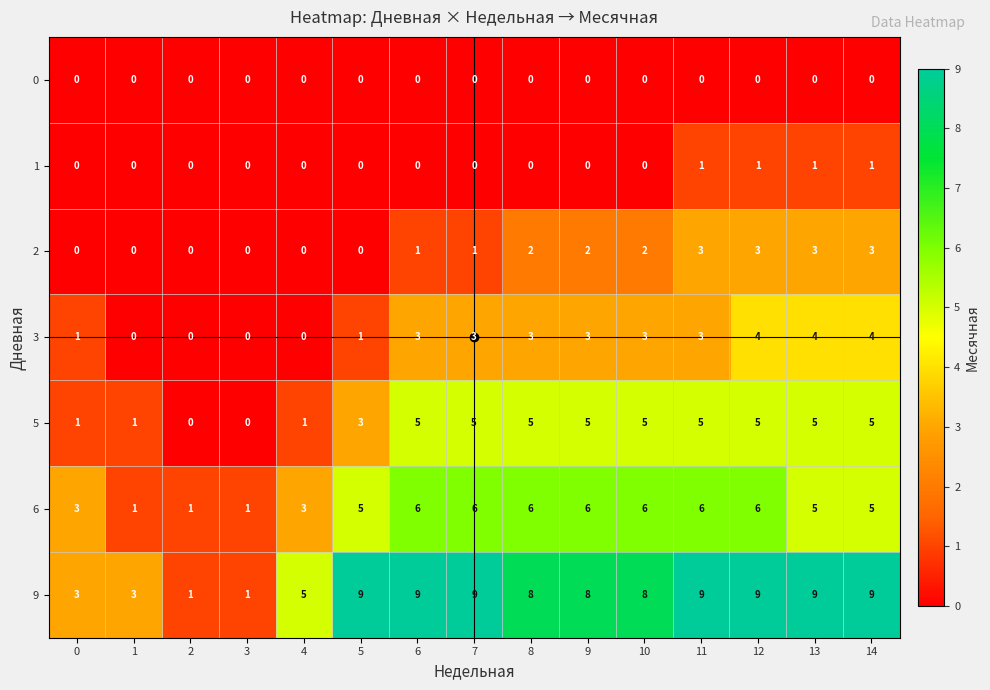

Between 12 and 13, which series saw the biggest shift?

6